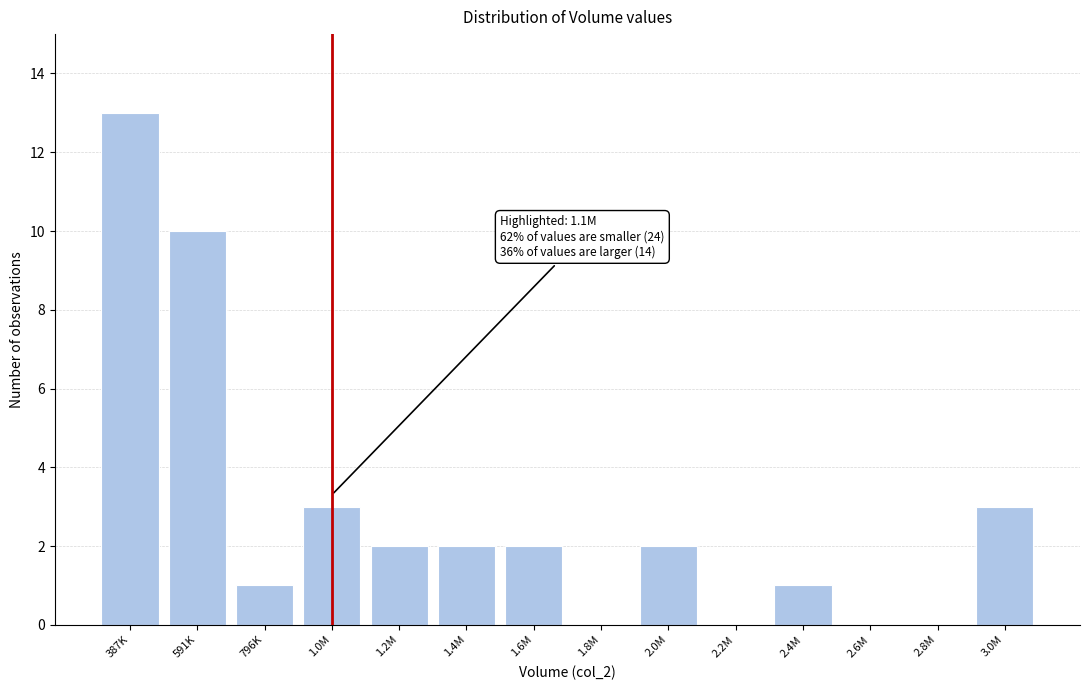

Reading left to right, transcribe all the data shown in this chart.

387K=13	591K=10	796K=1	1.0M=3	1.2M=2	1.4M=2	1.6M=2	1.8M=0	2.0M=2	2.2M=0	2.4M=1	2.6M=0	2.8M=0	3.0M=3